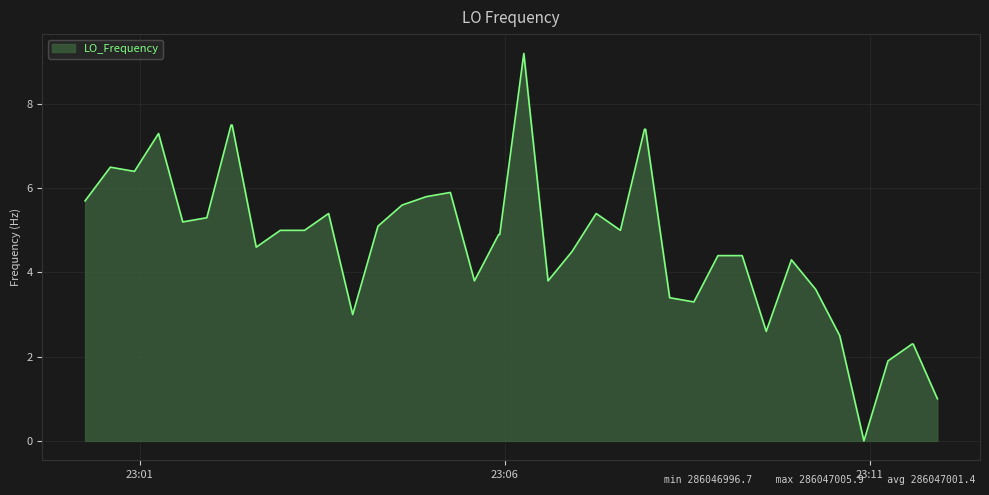

What is the difference between the maximum and minimum values?

9.2